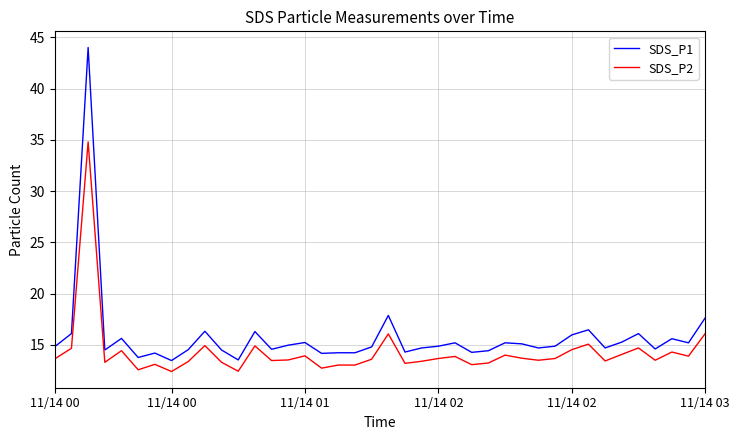

What is the difference between the maximum and minimum values in the SDS_P2 series?

22.4